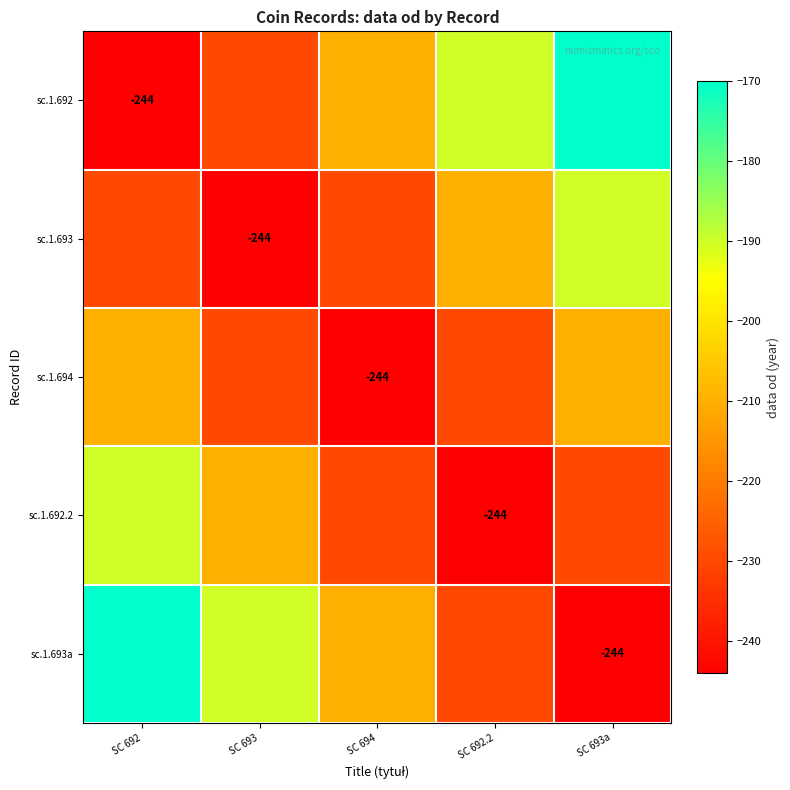

The sc.1.693a series shows -334 at SC 693a. True or false?

False